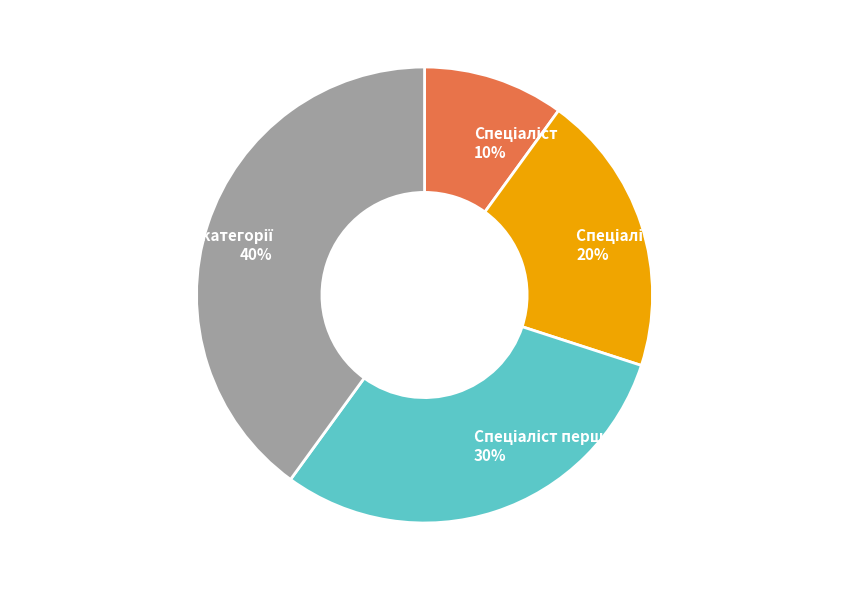

To the nearest percent, what is the average slice percentage?

25%